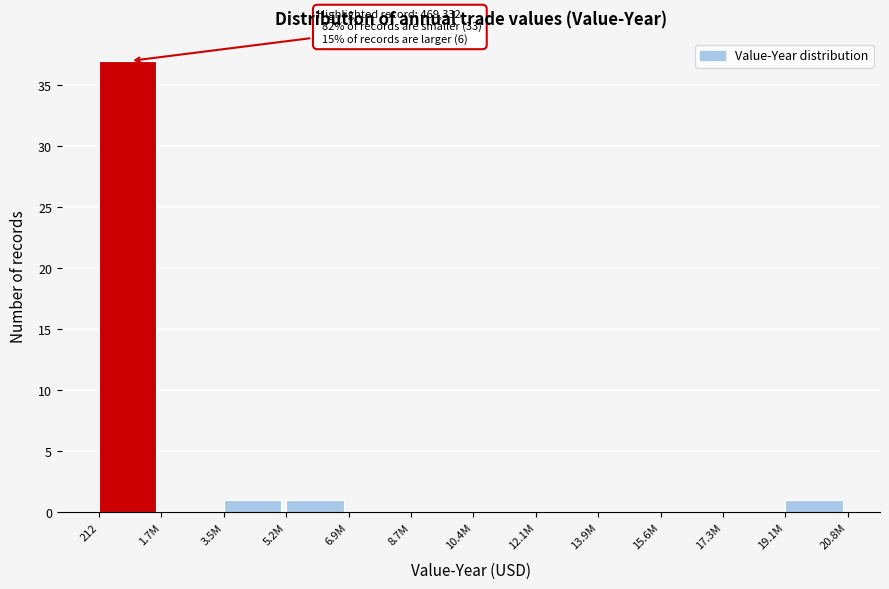

Reading right to left, list all the values displayed in this chart.

19.1M=1	17.3M=0	15.6M=0	13.9M=0	12.1M=0	10.4M=0	8.7M=0	6.9M=0	5.2M=1	3.5M=1	1.7M=0	212=37